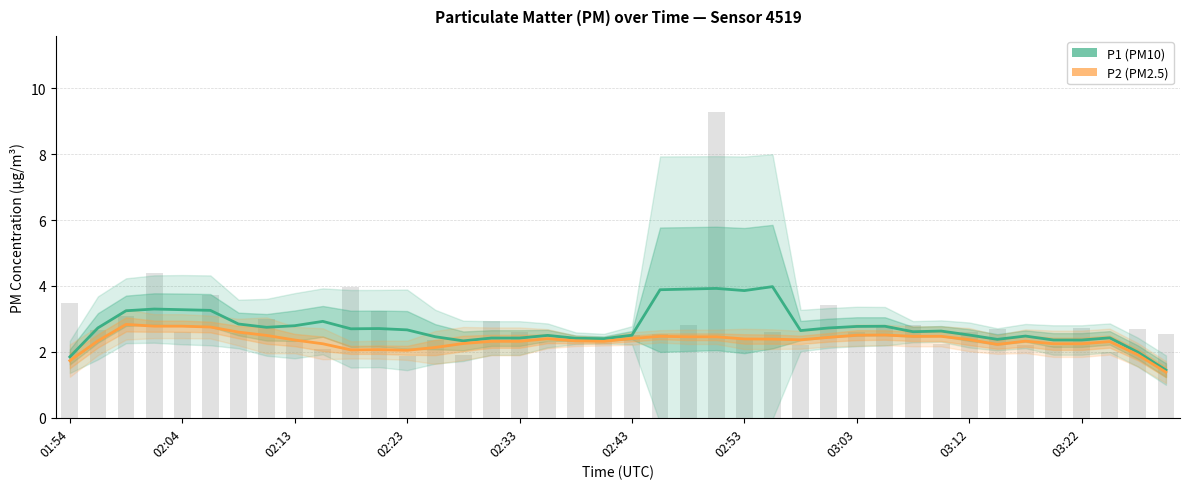

What is the sum of all P2 (PM2.5) values?

93.5